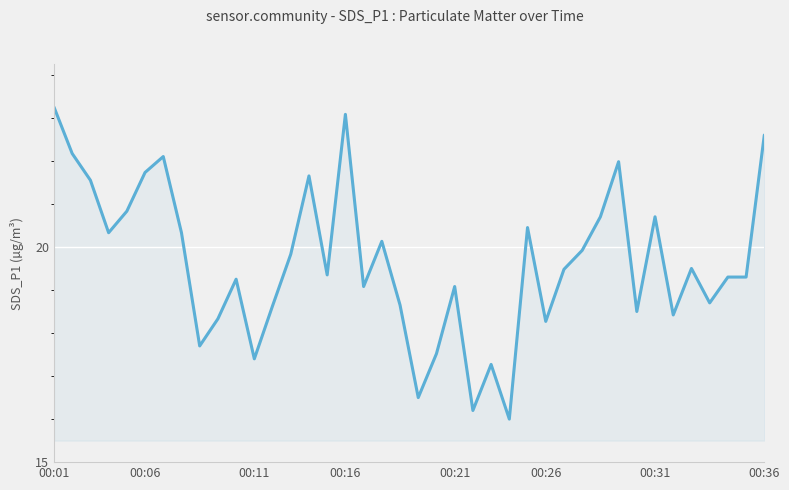

What is the smallest value displayed?

16.0